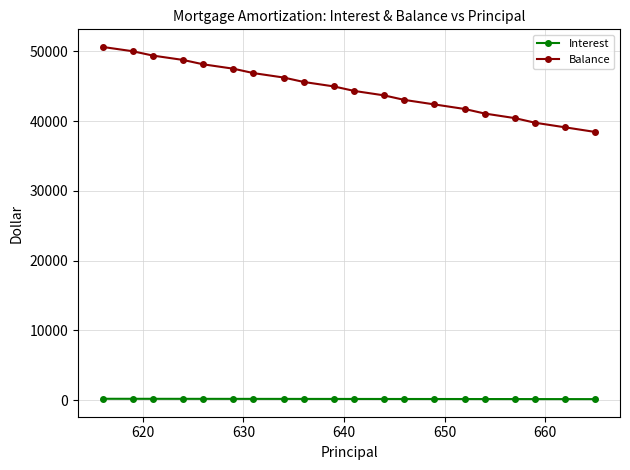

What is the value of the Balance point at the 18th from the left?

39764.0